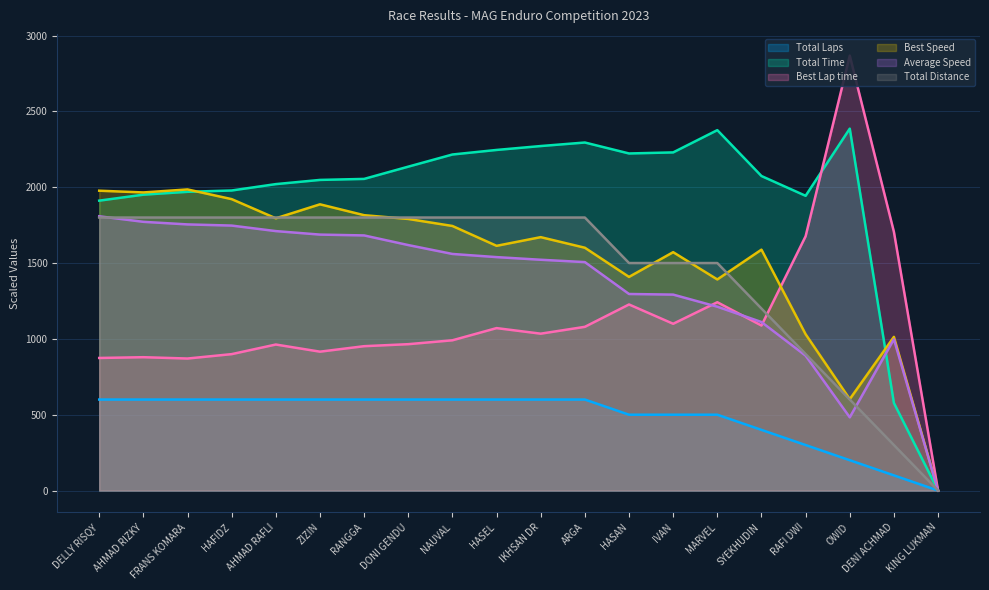

Count the number of data series in this chart.

6